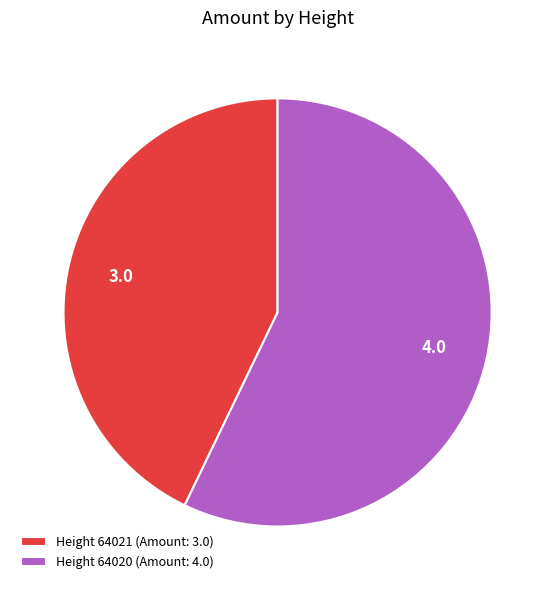

Rank the categories by value from lowest to highest.

Height 64021 (Amount: 3.0), Height 64020 (Amount: 4.0)